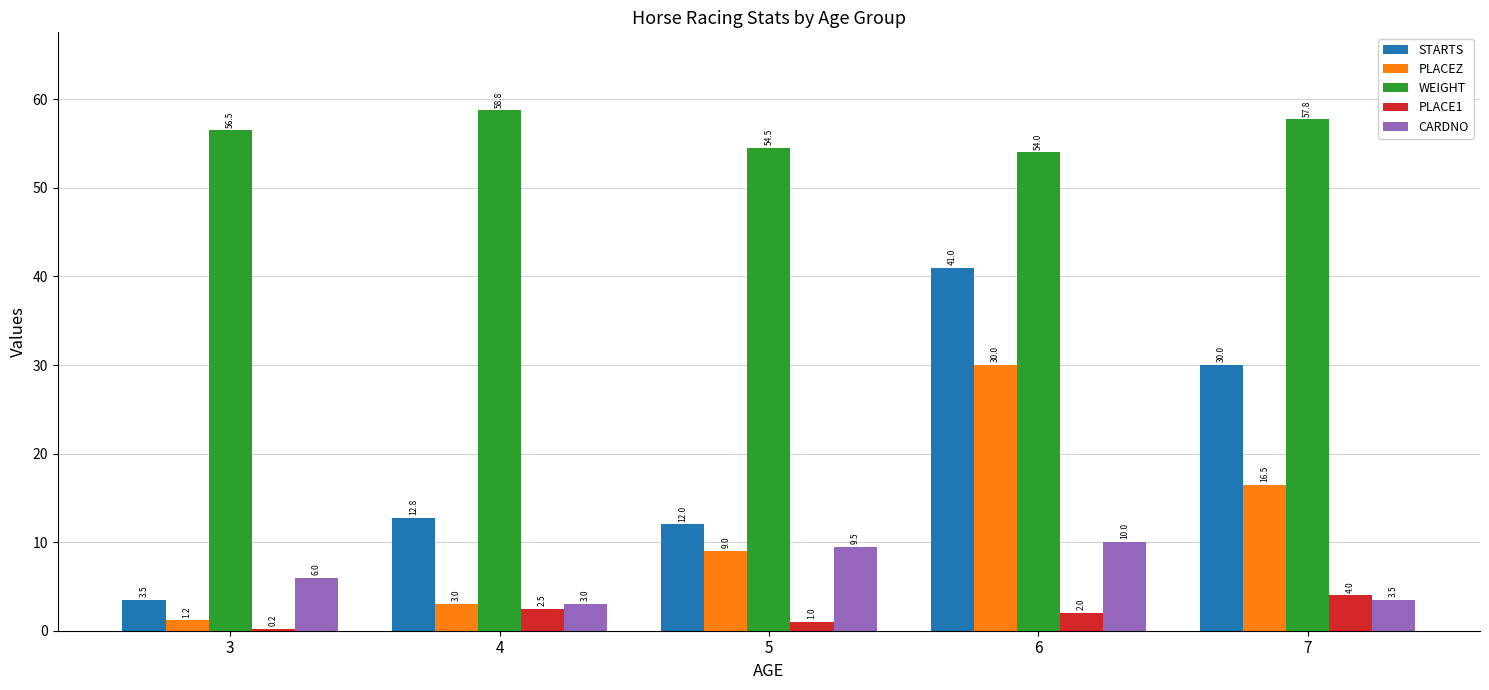

What is the sum of all WEIGHT values?

281.5